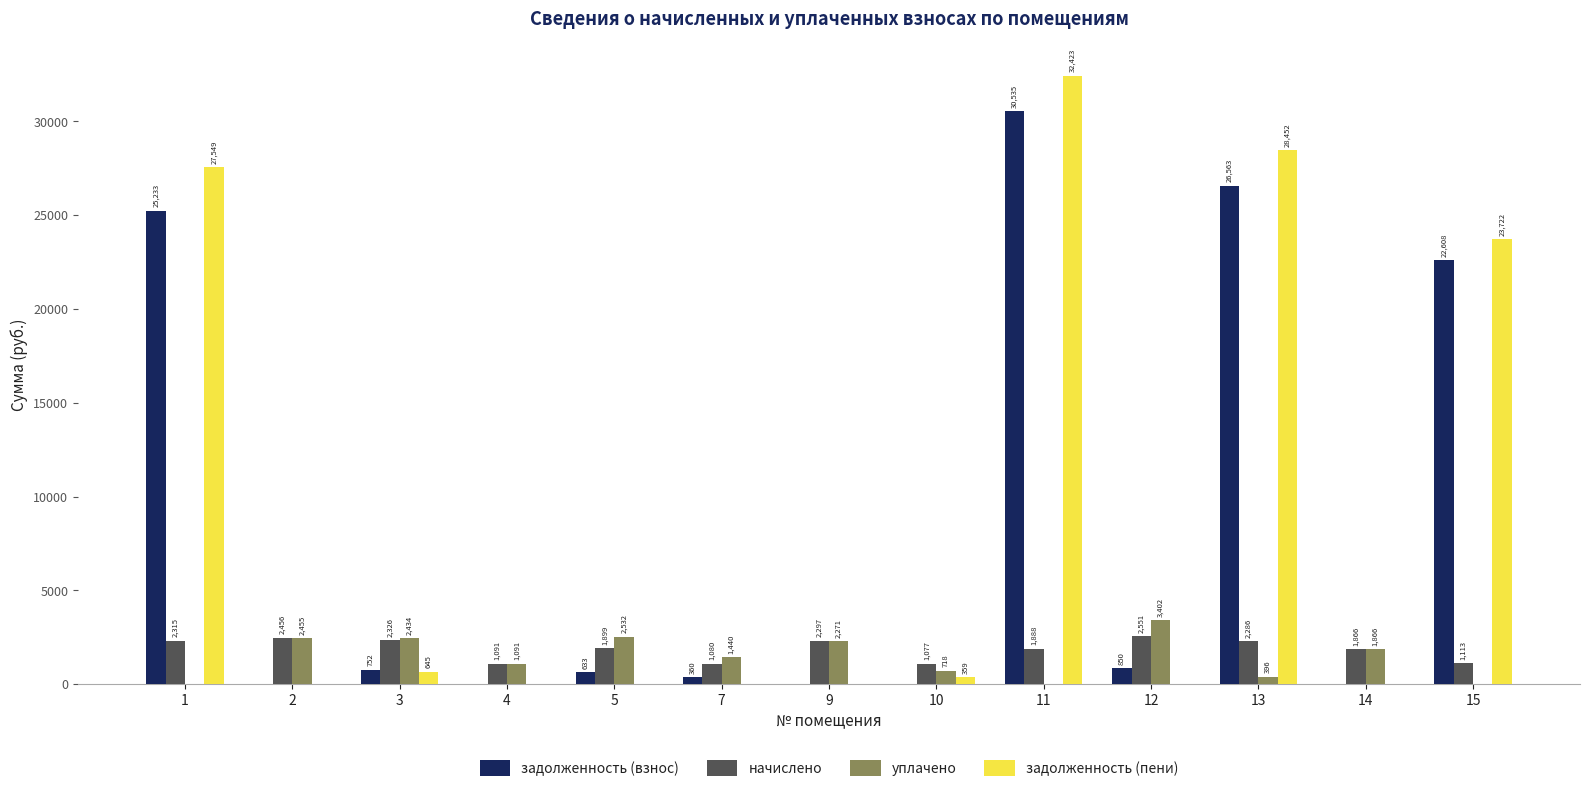

What is the maximum value for уплачено?

3401.9